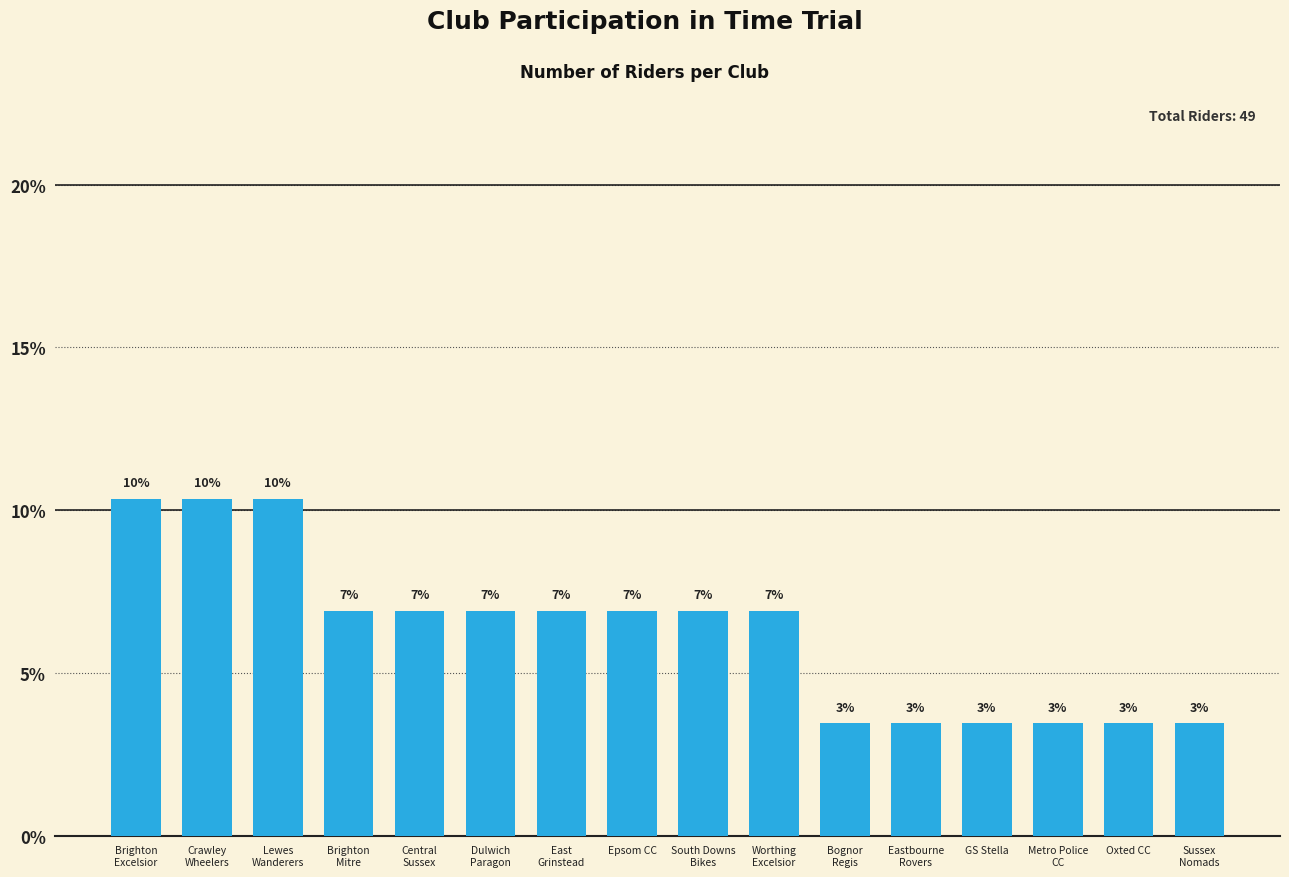

What is the approximate value at GS Stella?

3.4